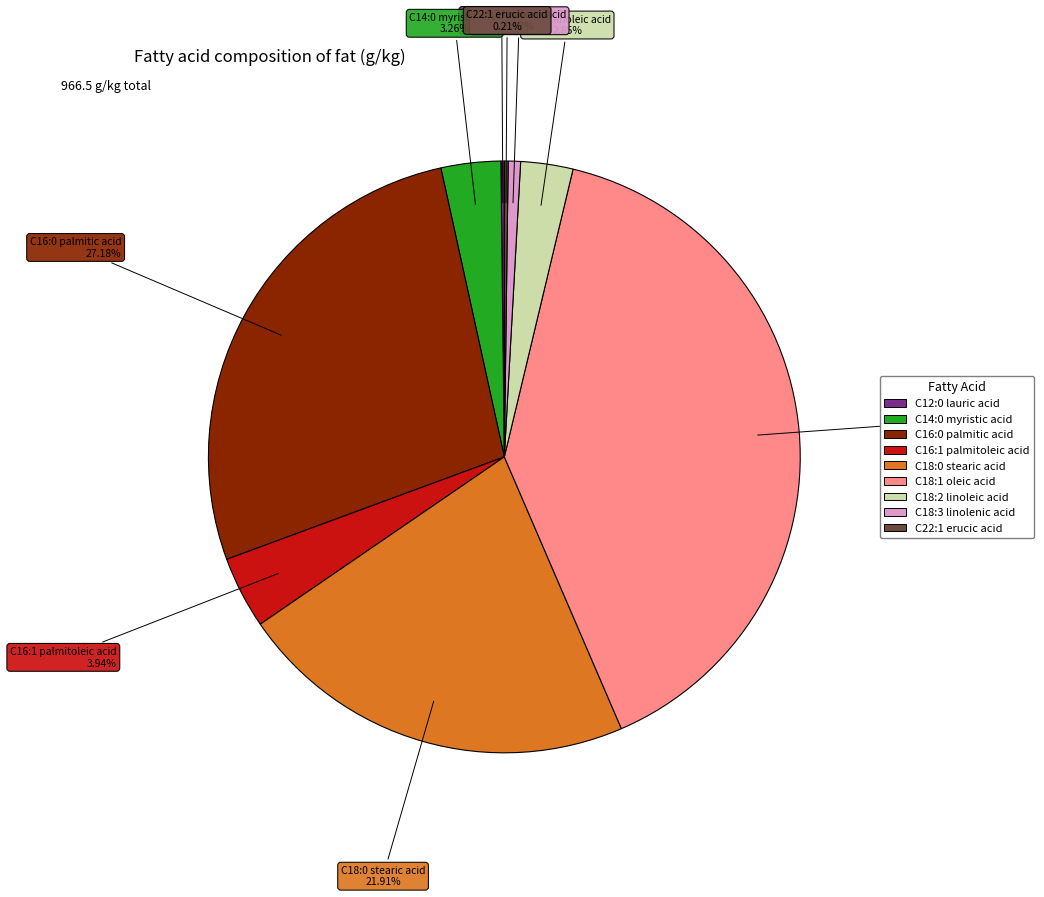

To the nearest percent, what portion does C14:0 myristic acid represent?

3%